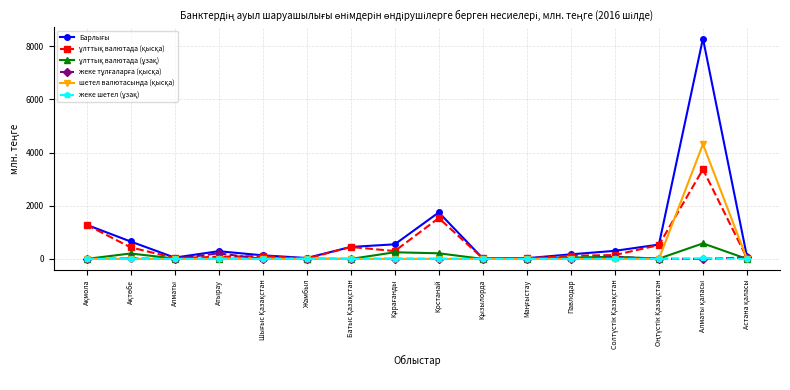

What is the greatest value displayed?

8292.6